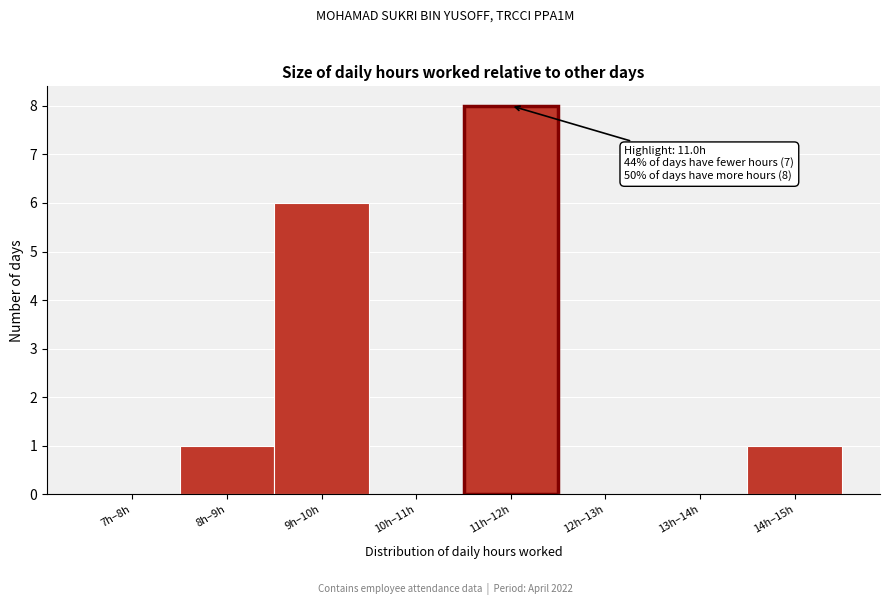

Reading left to right, transcribe all the data shown in this chart.

7h–8h=0	8h–9h=1	9h–10h=6	10h–11h=0	11h–12h=8	12h–13h=0	13h–14h=0	14h–15h=1